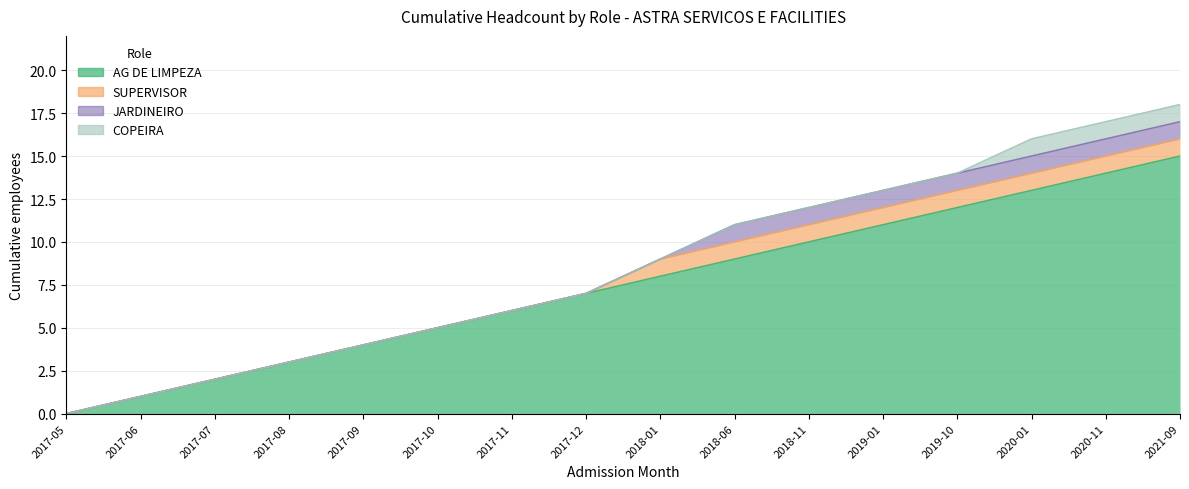

True or false: COPEIRA and SUPERVISOR cross at least once.

False